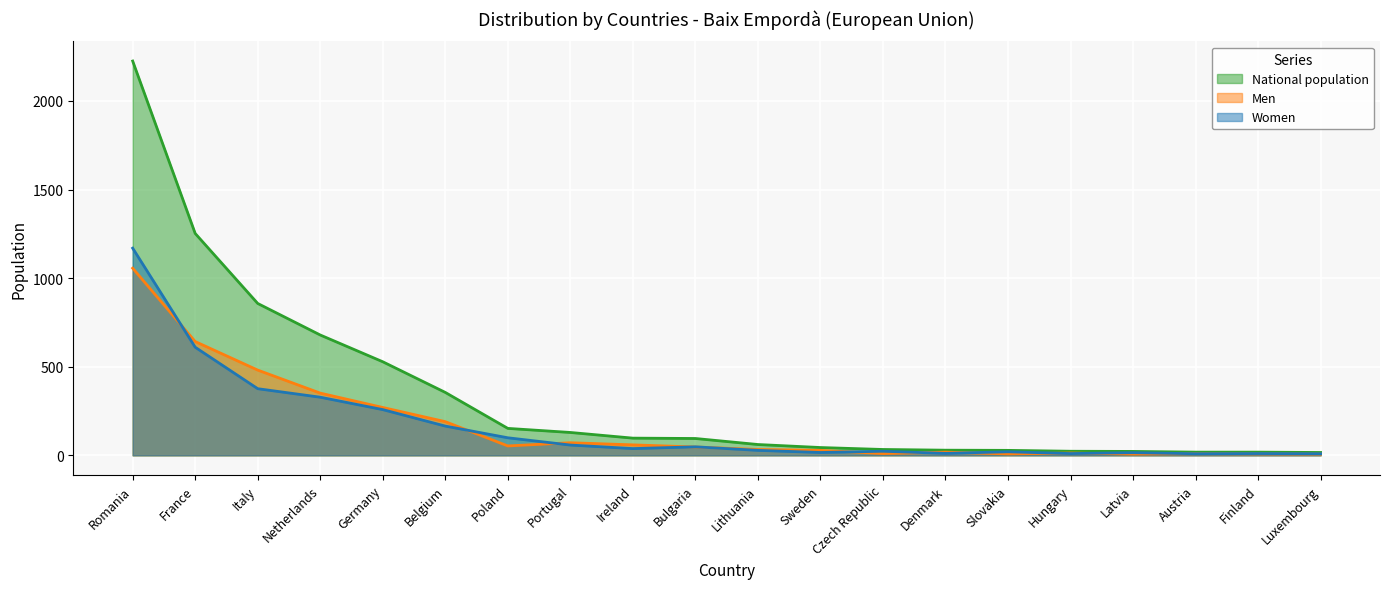

What is the minimum value for Men?

7